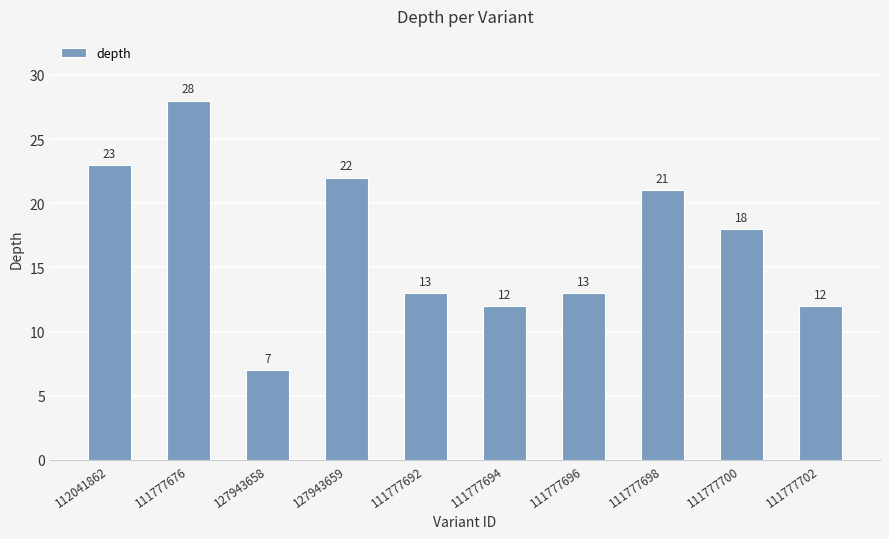

What is the label of the 2nd bar from the right?

111777700